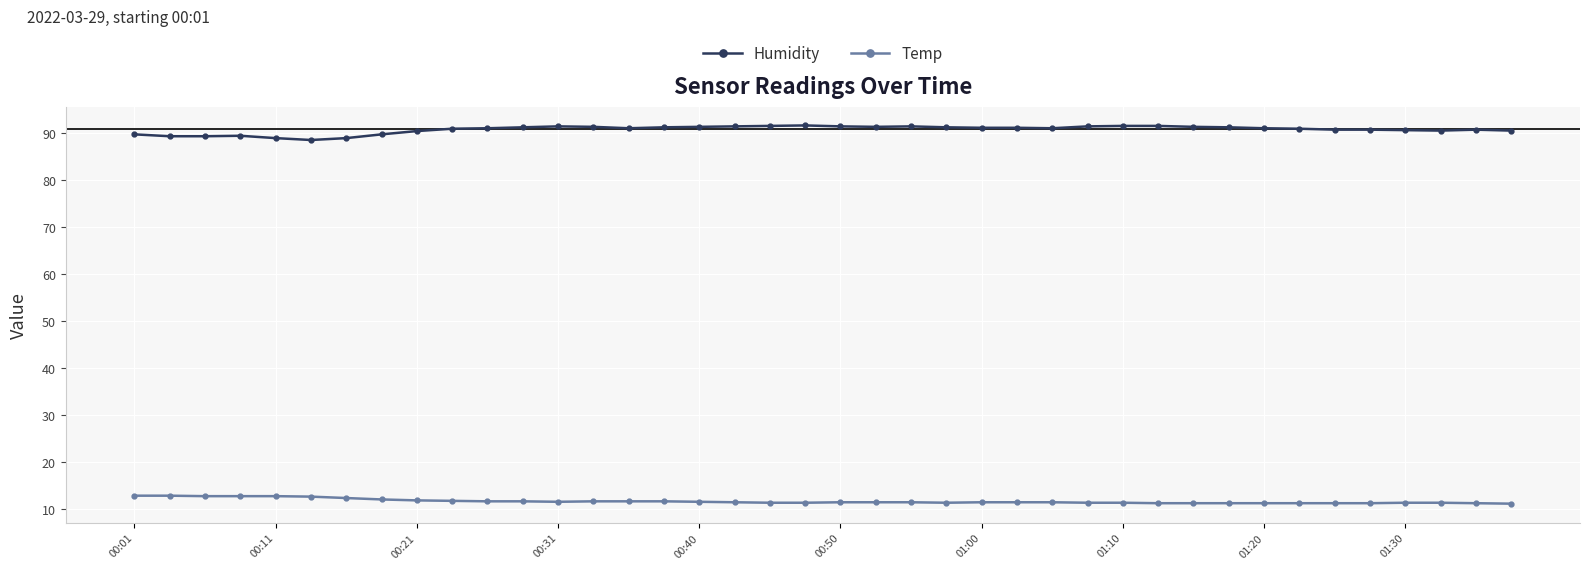

True or false: Humidity and Temp intersect in this chart.

False